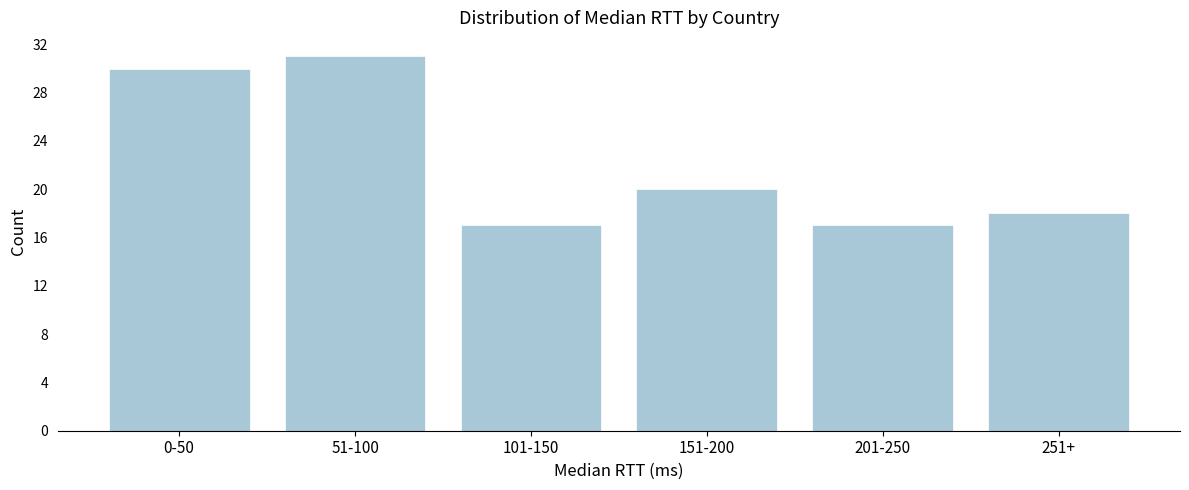

Reading left to right, what are all the values shown in this chart?

0-50=30	51-100=31	101-150=17	151-200=20	201-250=17	251+=18